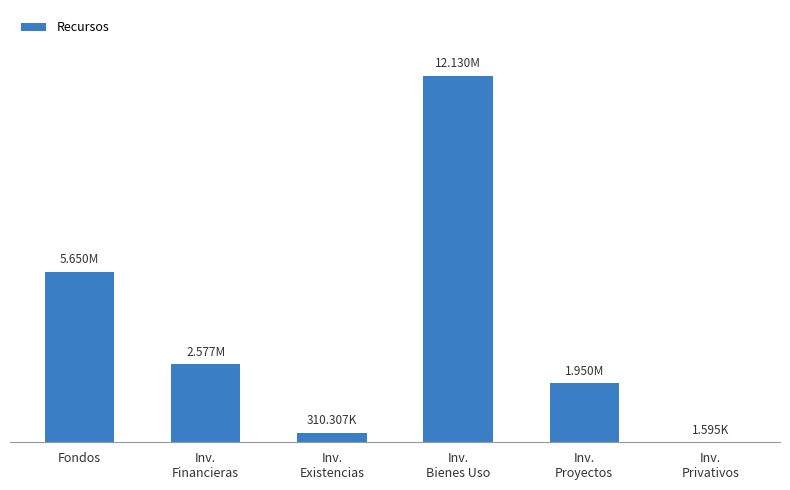

What is the label of the 5th bar from the left?

Inv.
Proyectos